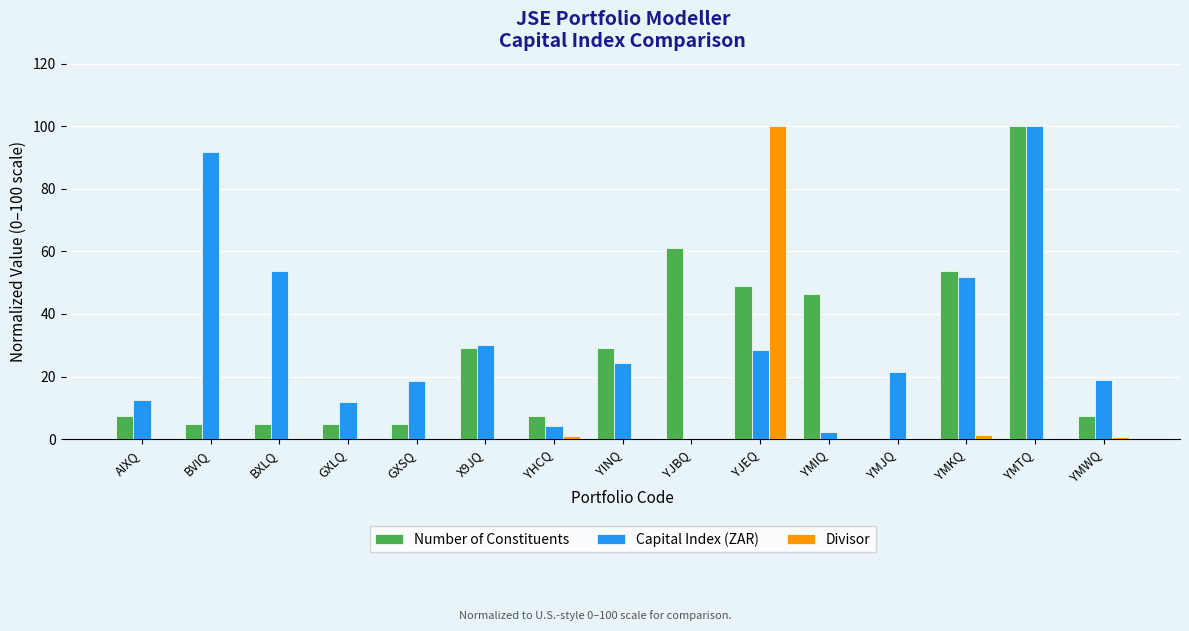

Is it true that Divisor equals -54.7 at YMJQ?

False